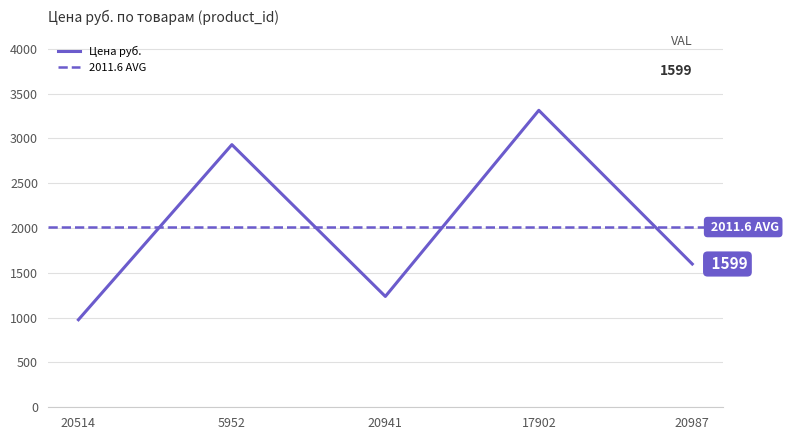

What is the value of the 3rd point from the left?

1237